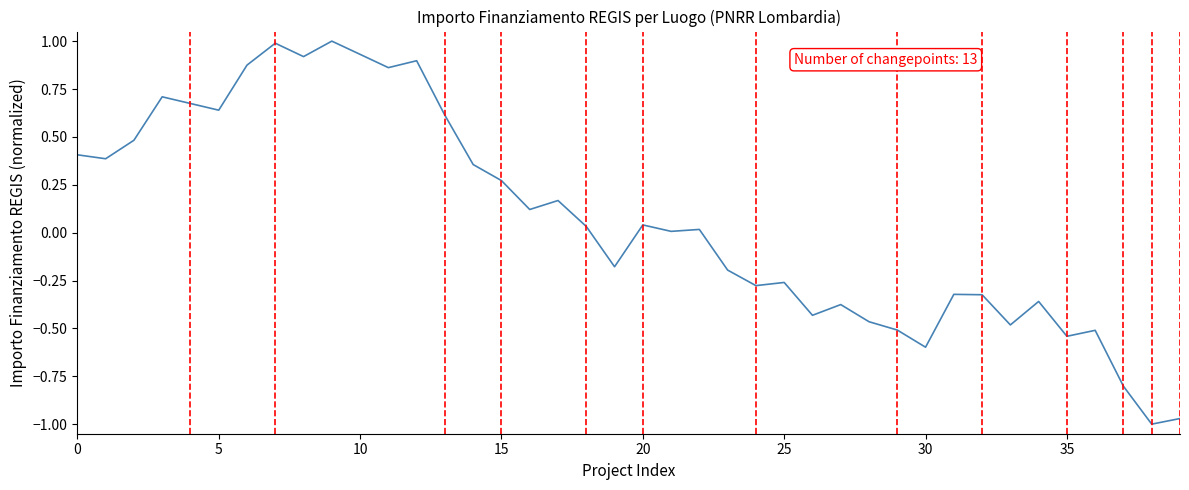

What is the greatest value displayed?

1.0